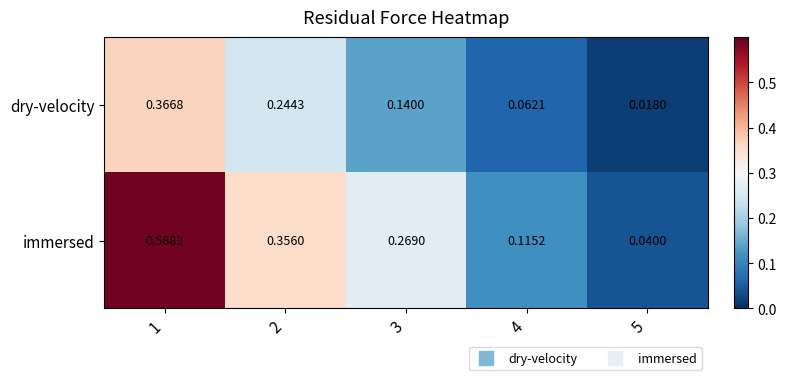

Which series changed the most between 1 and 3?

immersed